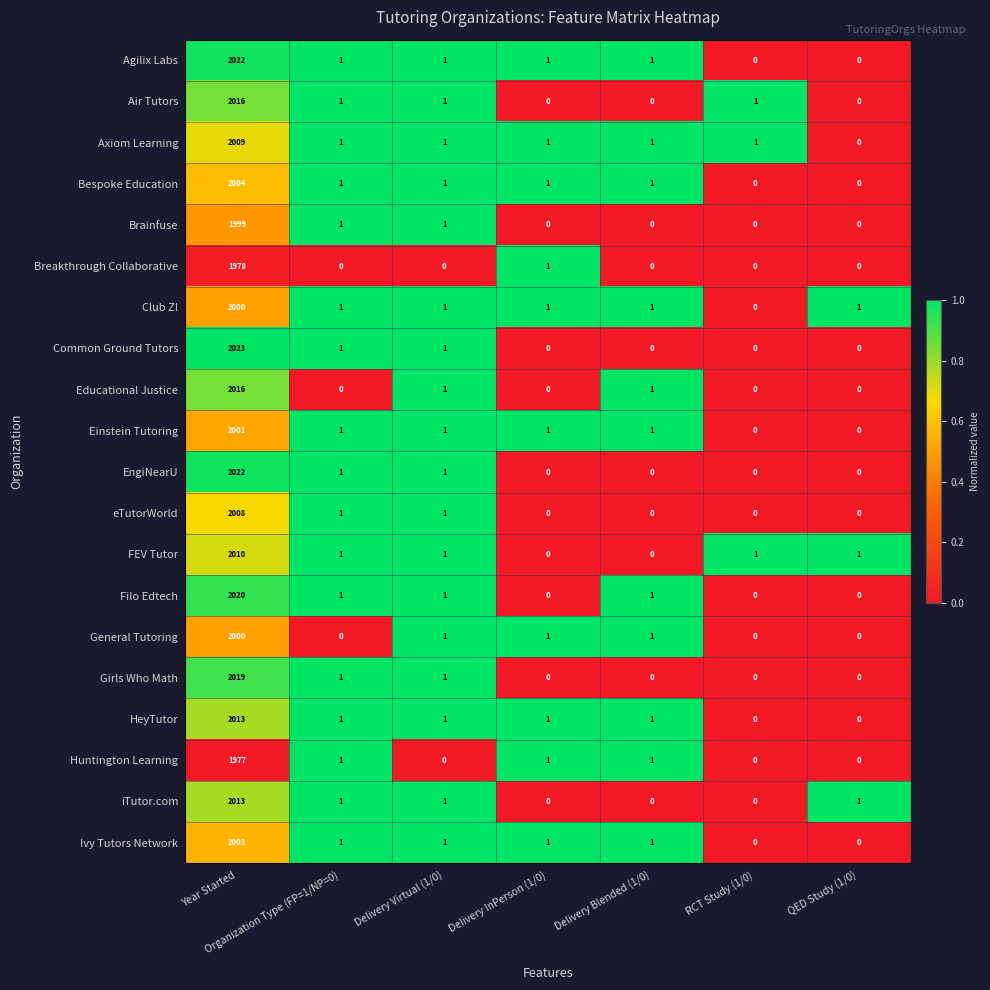

How many values in Agilix Labs are above zero?

5